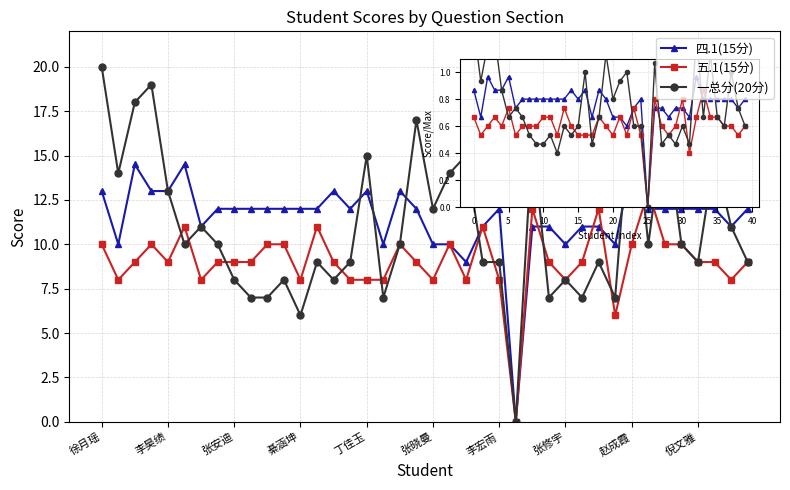

What is the highest value of the 四.1(15分) series?

14.5